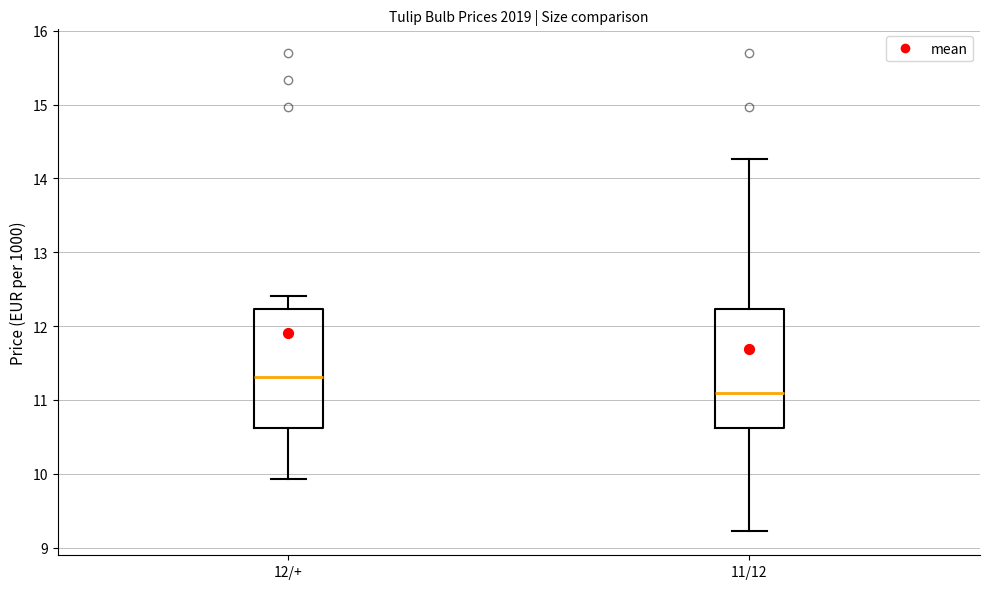

Reading left to right, transcribe this box plot: for each box, give where its median line is, the range the box spans, and where its two whiskers end, as read against the y-axis. The values are not printed on the chart, so give them approximately, as read against the axis.

12/+: median 11.3, box 10.6 to 12.2, whiskers 9.9 to 12.4
11/12: median 11.1, box 10.6 to 12.2, whiskers 9.2 to 14.3